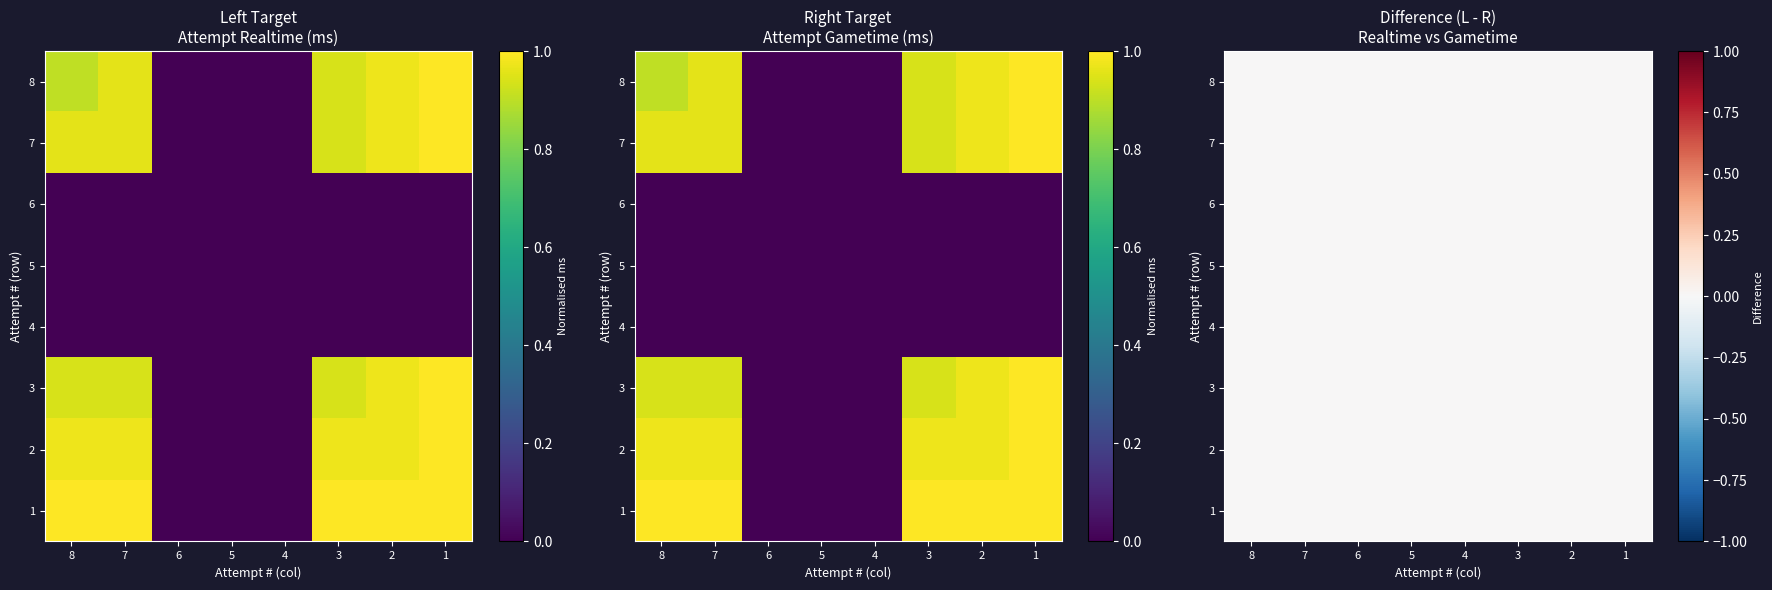

Is the value of 1 at 4 greater than the value of 7 at 3?

No